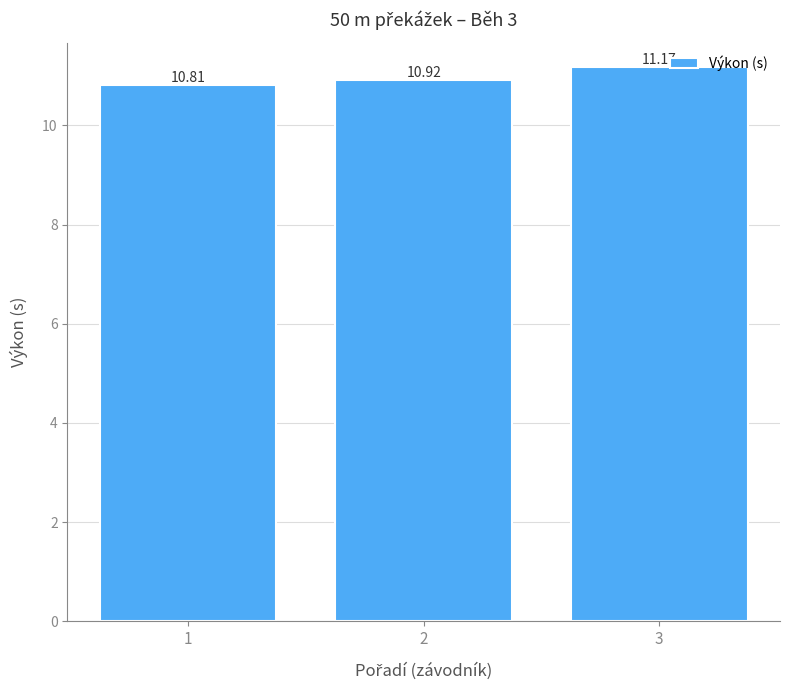

Rank the categories by value from lowest to highest.

1, 2, 3